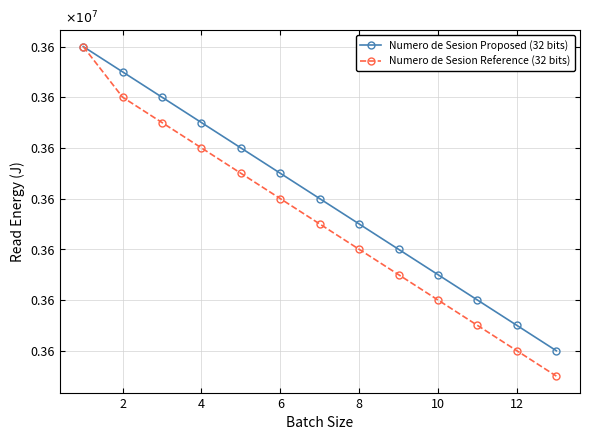

Is this an area chart (filled region under the line)?

No